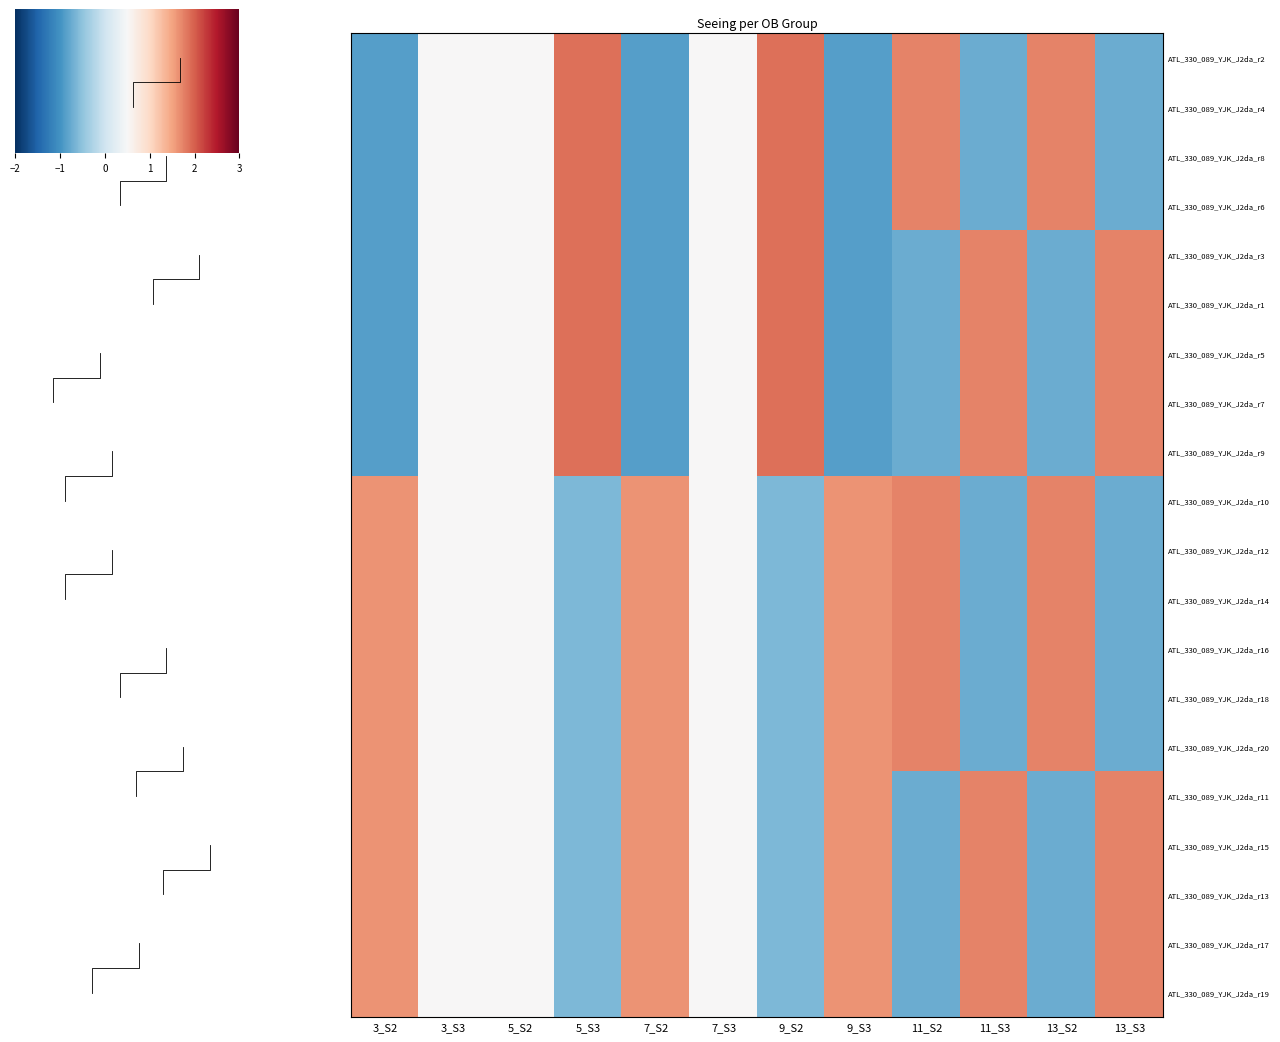

What is the lowest value of the ATL_330_089_YJK_J2da_r18 series?

-1.0